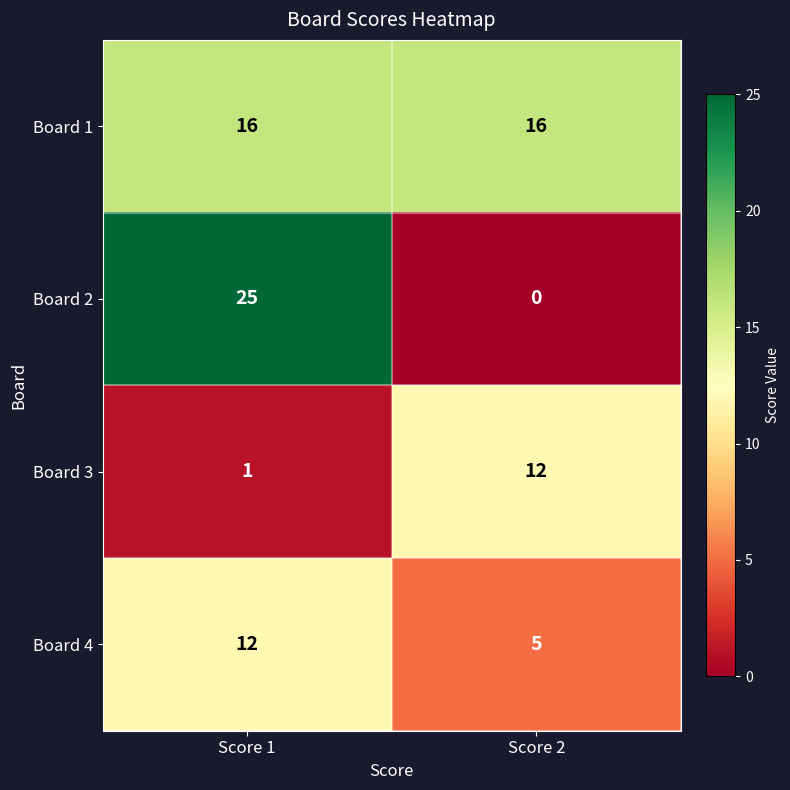

The Board 4 series shows 3 at Score 2. True or false?

False